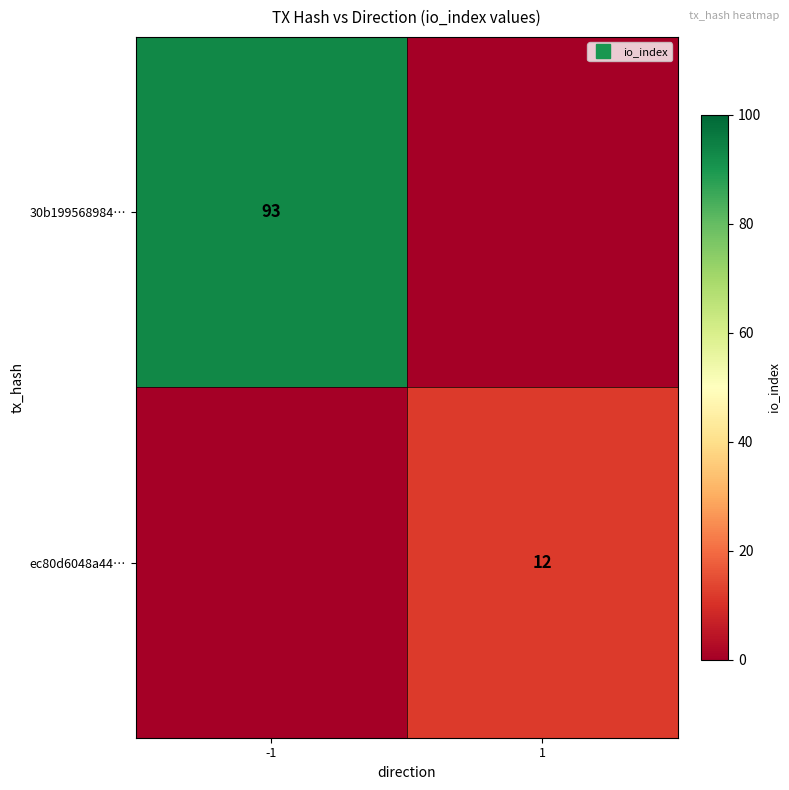

Between -1 and 1, which series saw the biggest shift?

30b199568984…